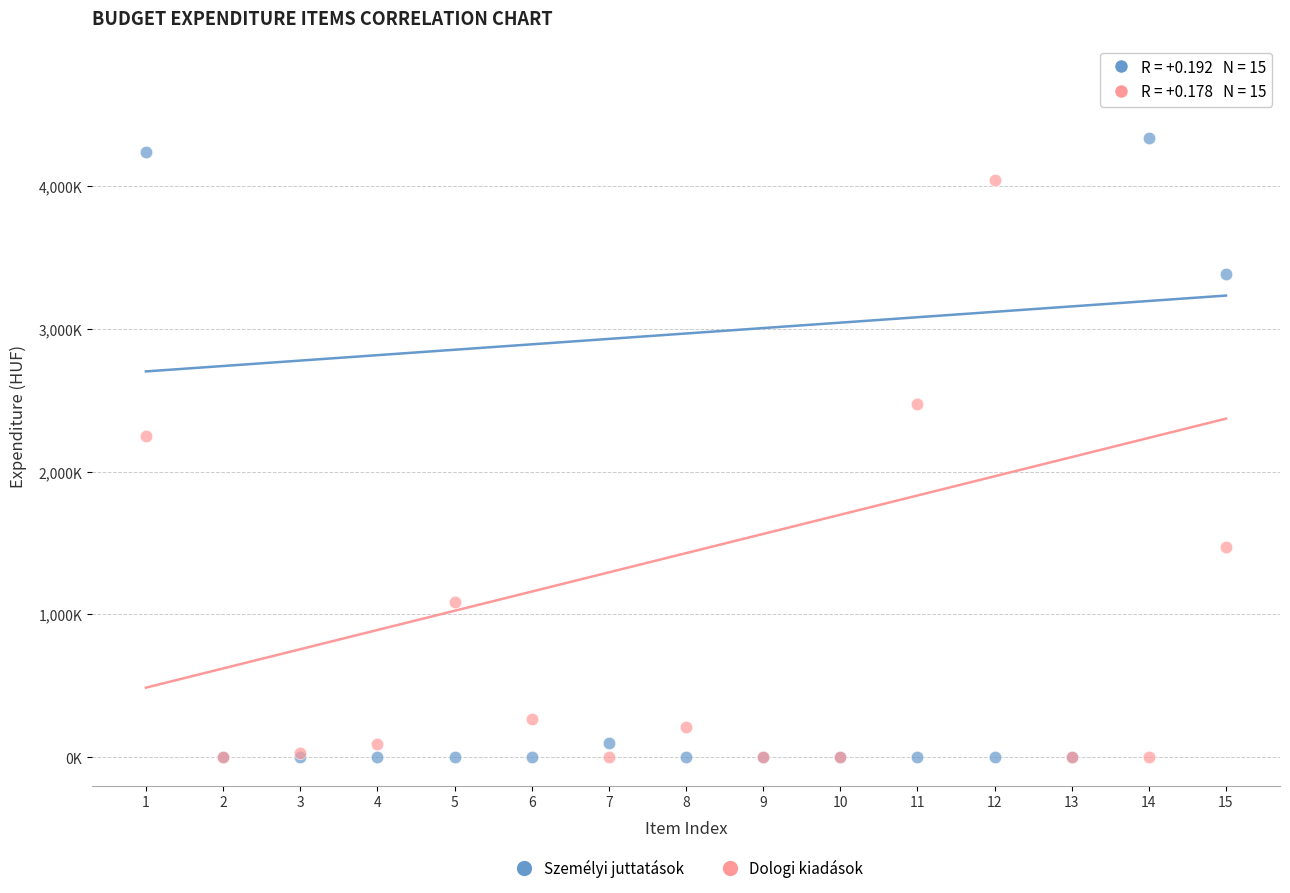

What are all the series names shown in the legend?

Személyi juttatások, Dologi kiadások